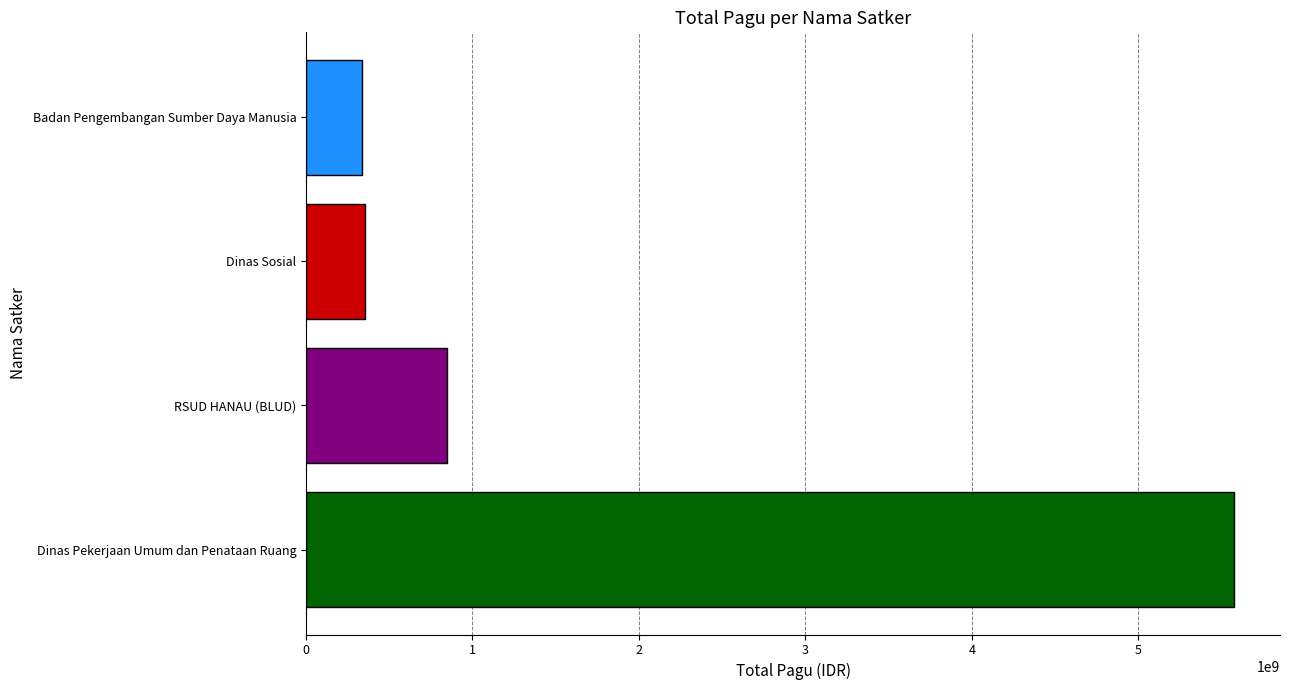

What is the change in value from RSUD HANAU (BLUD) to Dinas Sosial?

-492422000